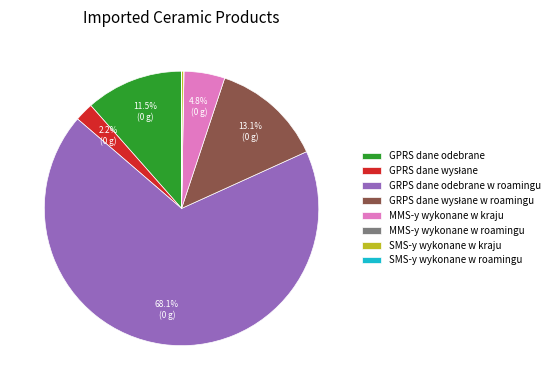

How much of the chart is everything except GPRS dane odebrane?

88.5%